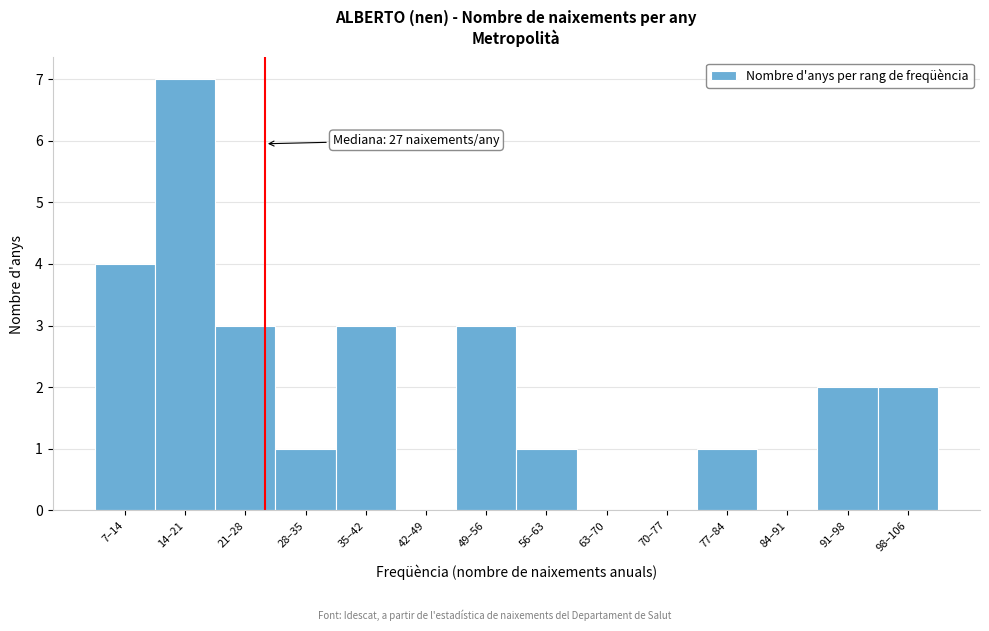

Reading right to left, what are all the values shown in this chart?

98–106=2	91–98=2	84–91=0	77–84=1	70–77=0	63–70=0	56–63=1	49–56=3	42–49=0	35–42=3	28–35=1	21–28=3	14–21=7	7–14=4